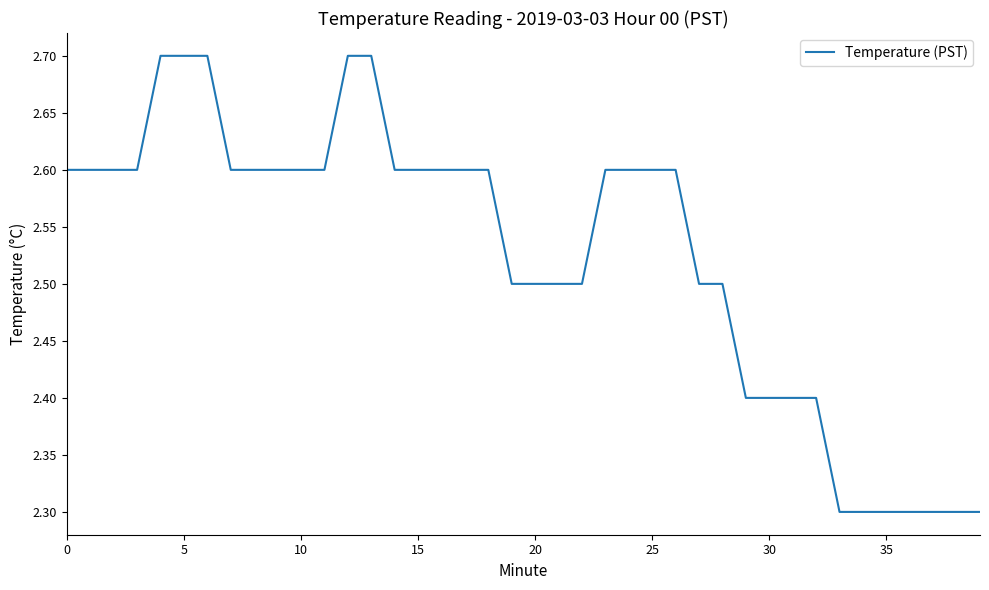

Count the values in the range 2 to 3.

40